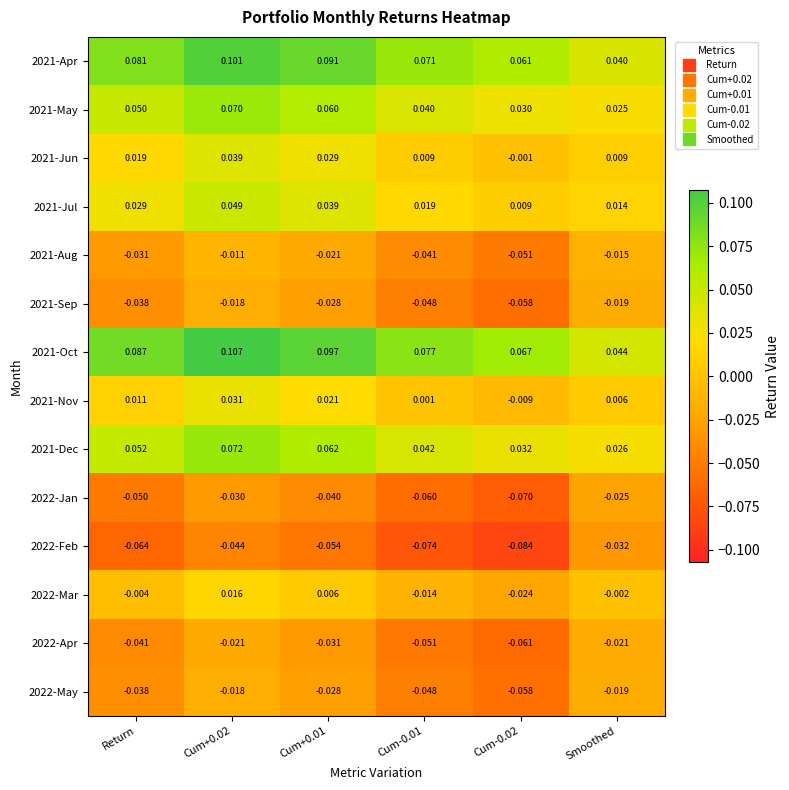

At which label does 2021-Dec reach its minimum?

Smoothed